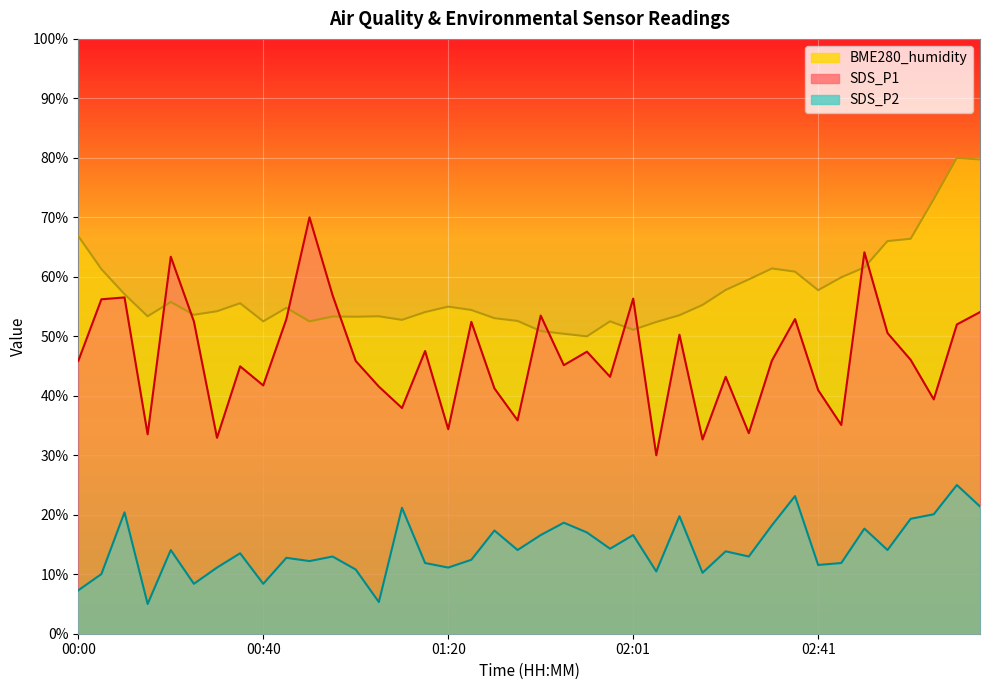

At which category is the sum across all series the highest?

03:11